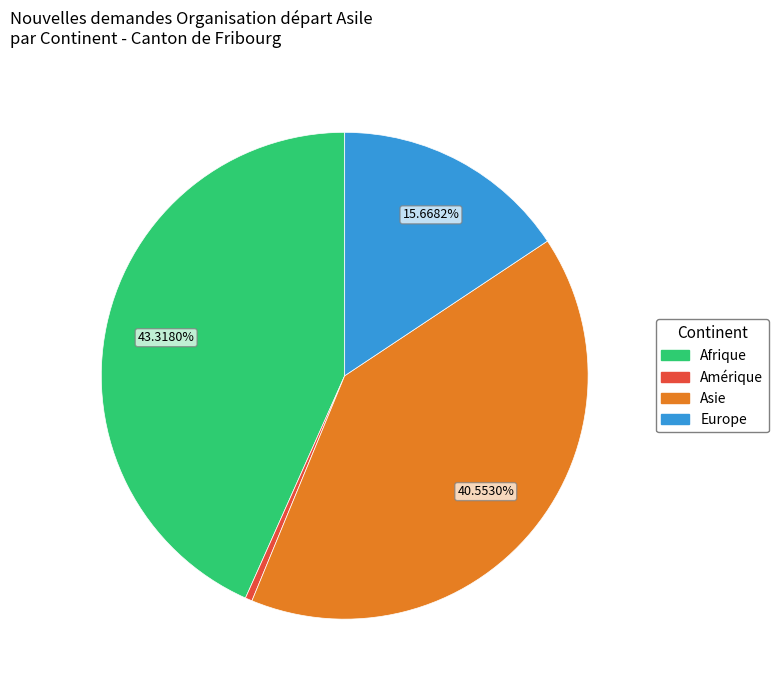

Does Europe represent more than half of the total?

No